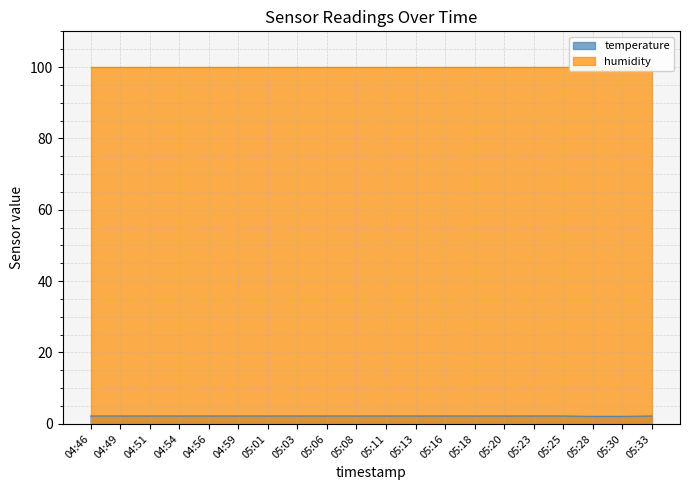

What position from the left is 05:33?

20